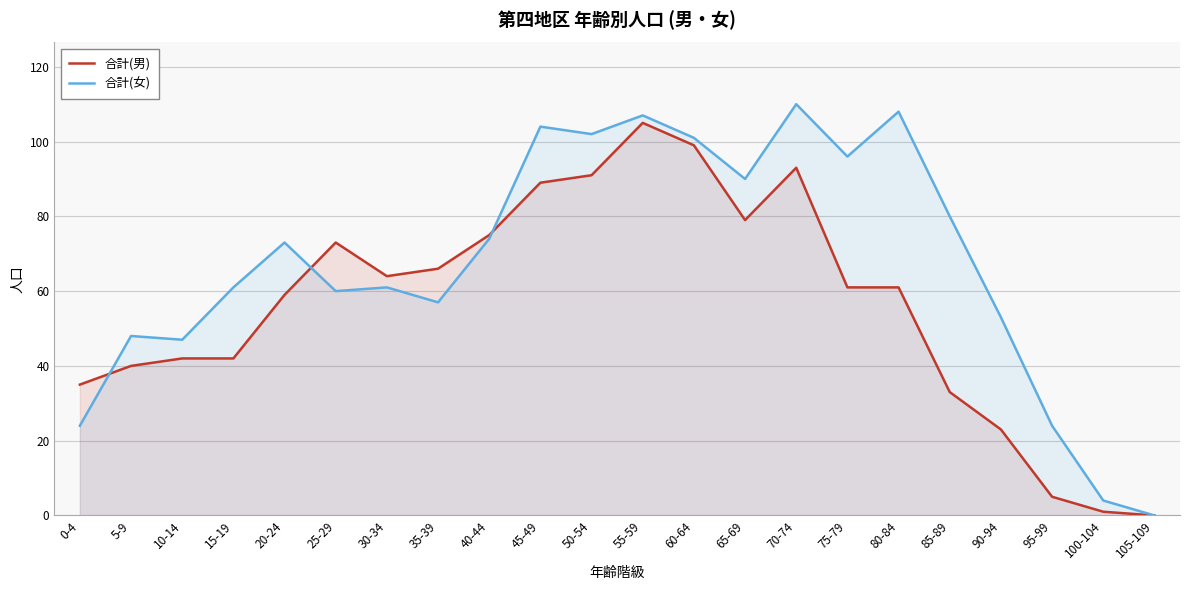

At which label does 合計(女) first exceed 73?

40-44